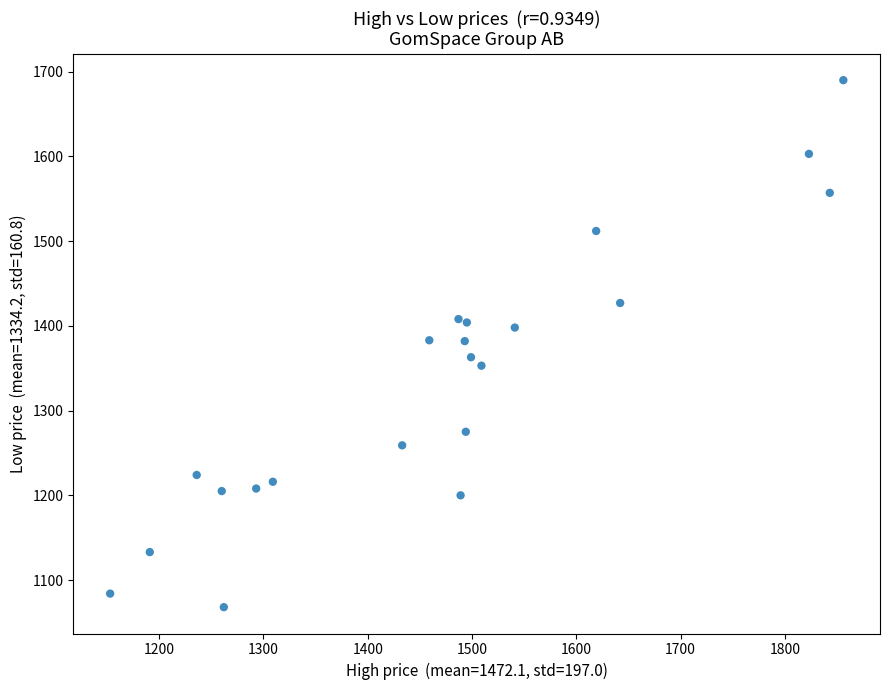

What is the range of X values (max minus min)?

703